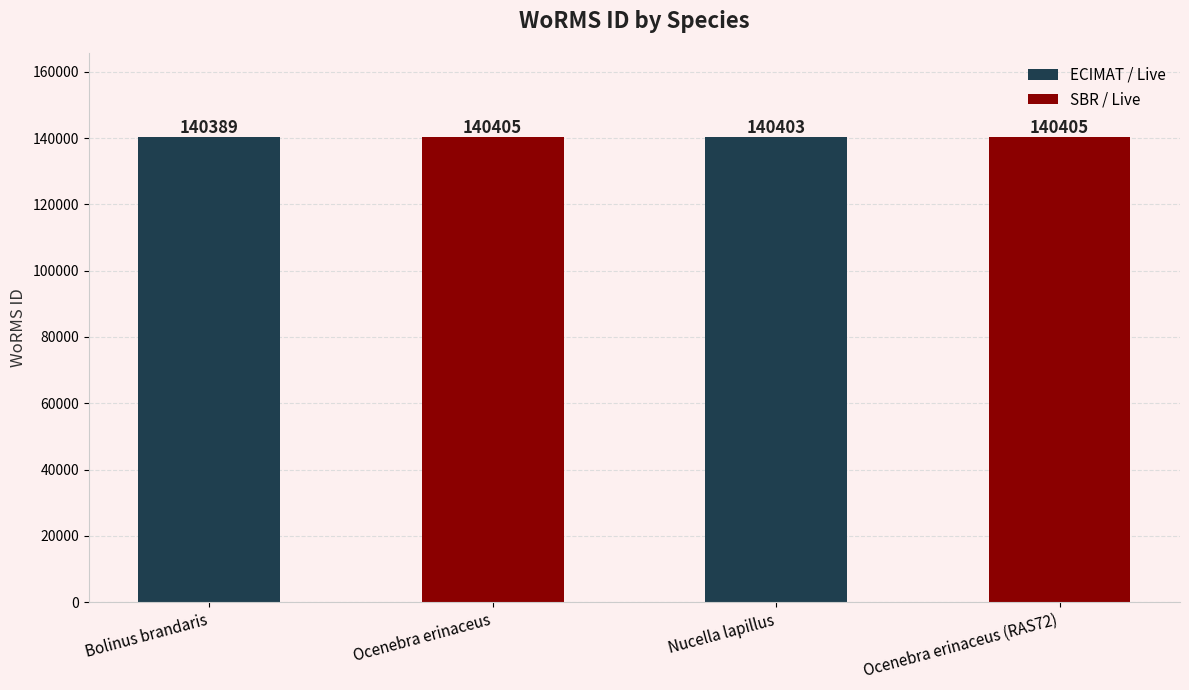

Where is the data nearest to the value 140397?

Nucella lapillus